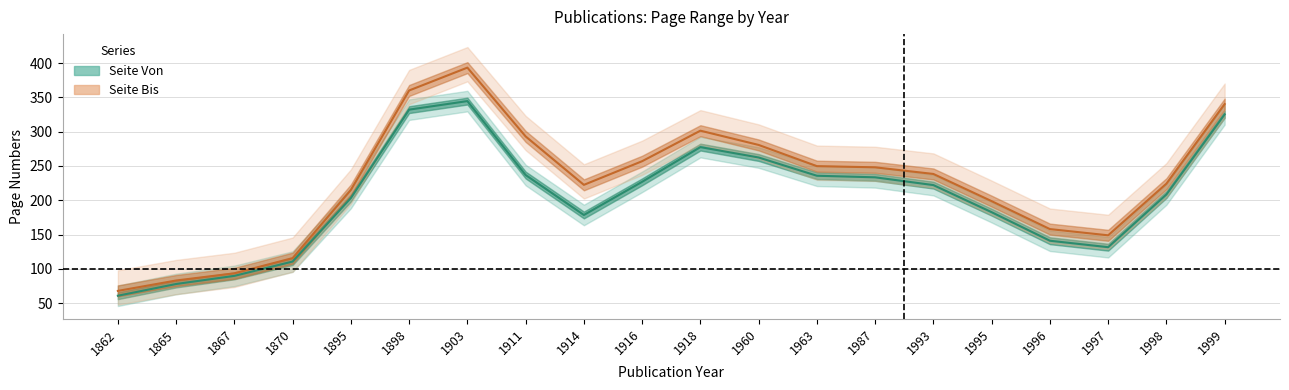

Is it true that Seite Von equals 38.8 at 1862?

False